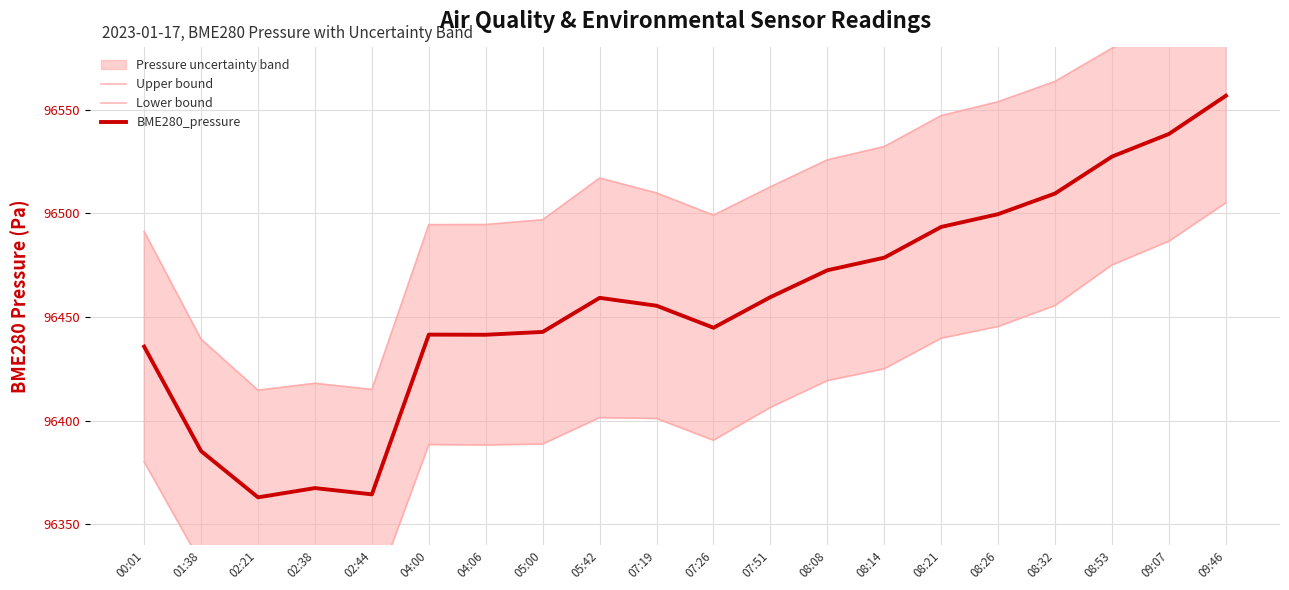

What is the difference between the second highest and second lowest values in the BME280_pressure series?

173.9